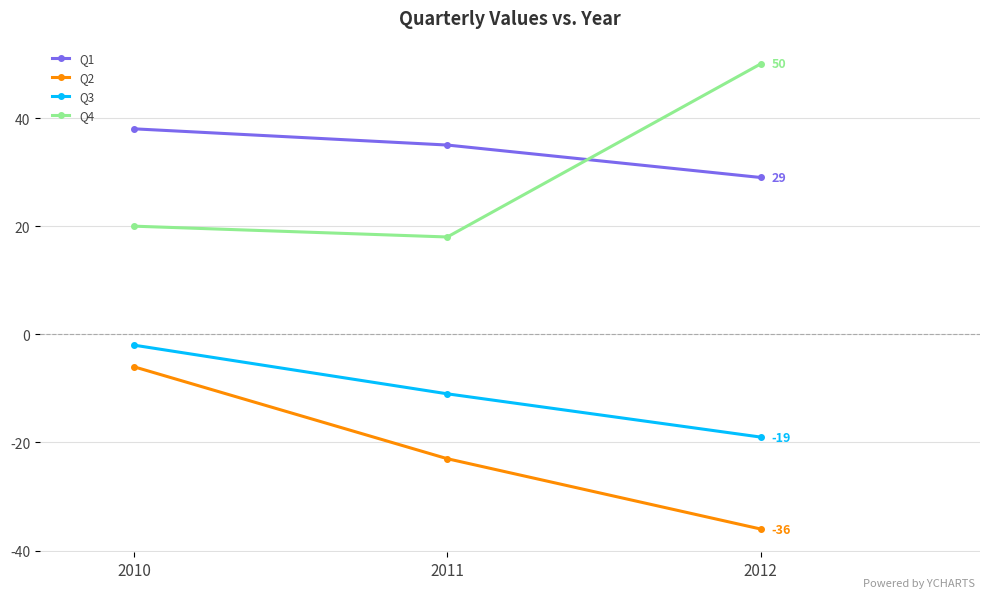

At which category is the sum across all series the highest?

2010